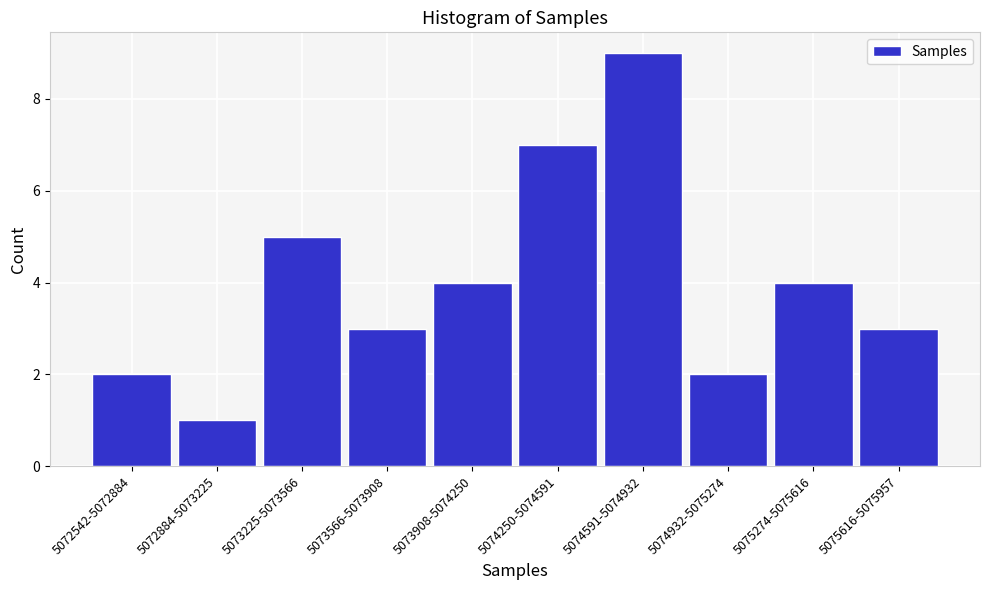

Reading left to right, transcribe all the data shown in this chart.

5072542-5072884=2	5072884-5073225=1	5073225-5073566=5	5073566-5073908=3	5073908-5074250=4	5074250-5074591=7	5074591-5074932=9	5074932-5075274=2	5075274-5075616=4	5075616-5075957=3